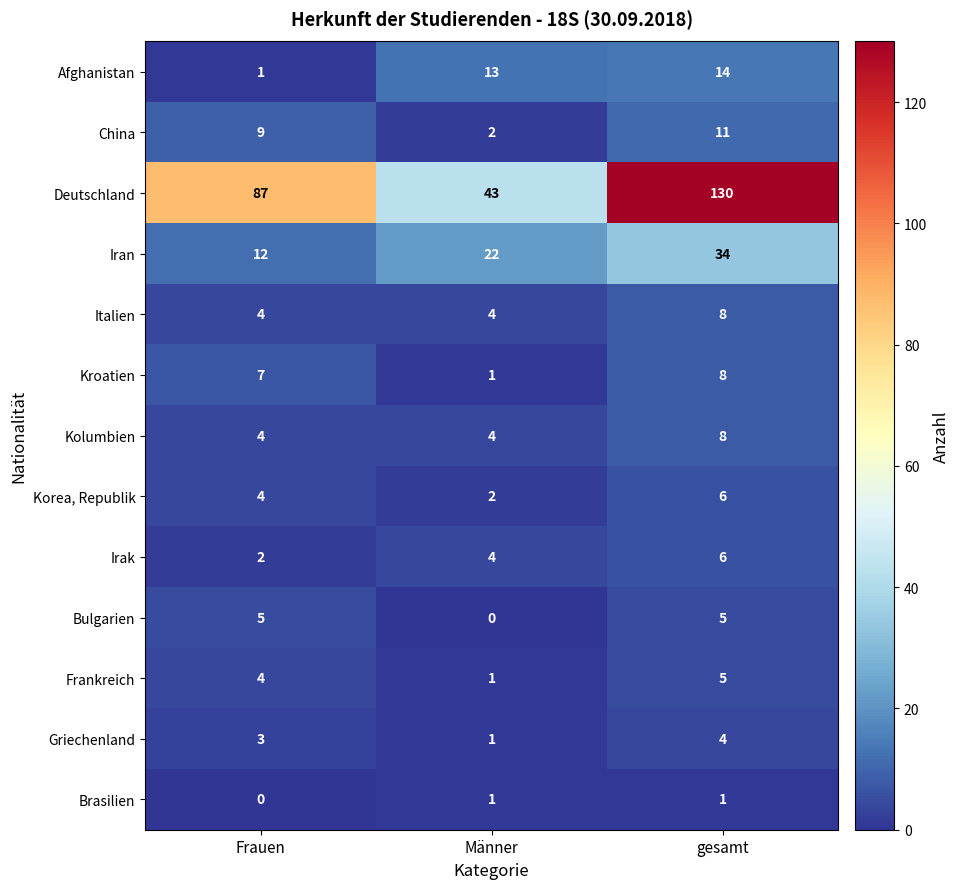

What is the average value of the Kolumbien series?

5